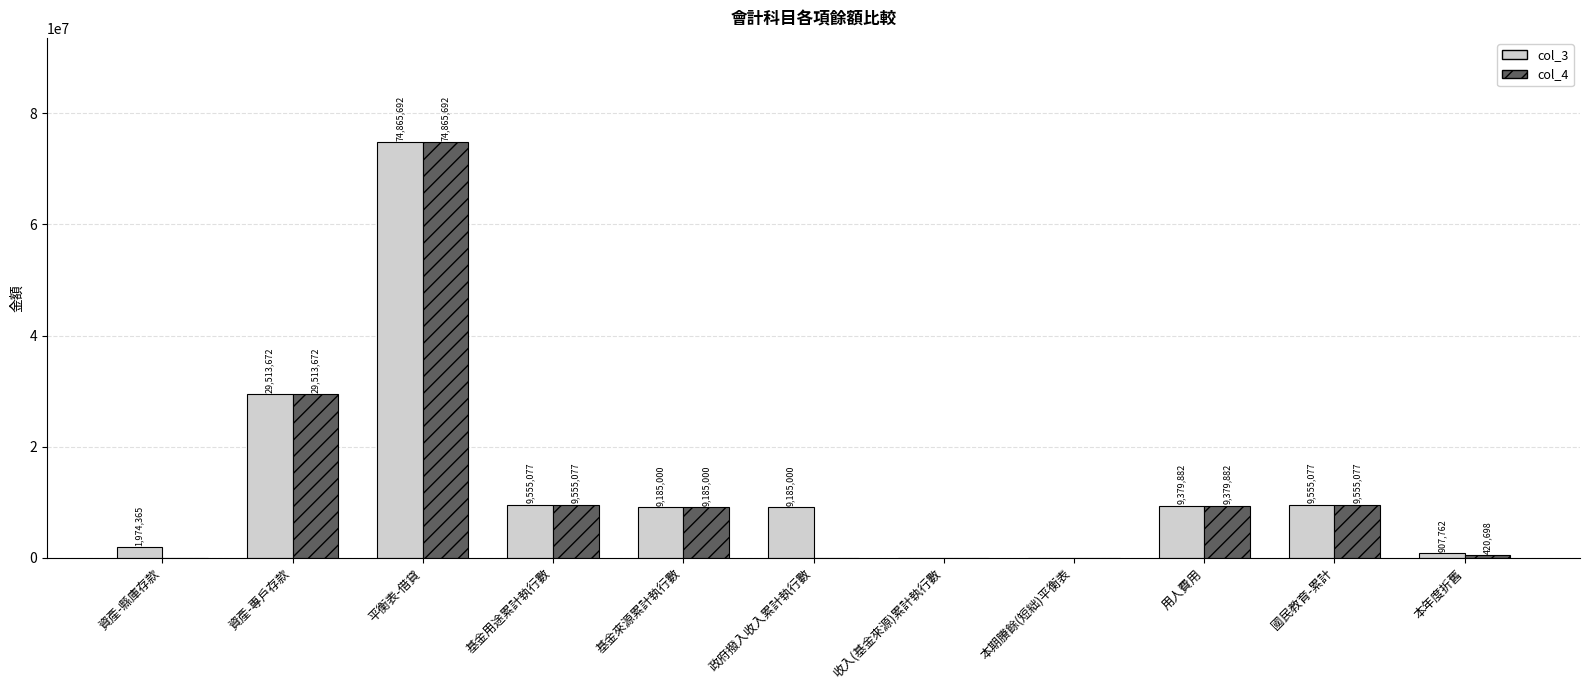

Is it true that col_3 equals 4106981 at 用人費用?

False